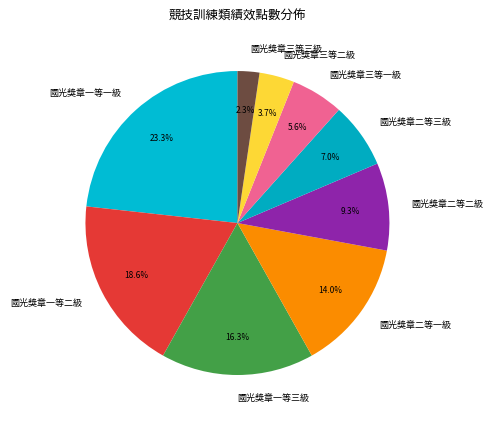

Approximately how many times larger is the value at 國光獎章三等一級 compared to 國光獎章一等三級?

0.3